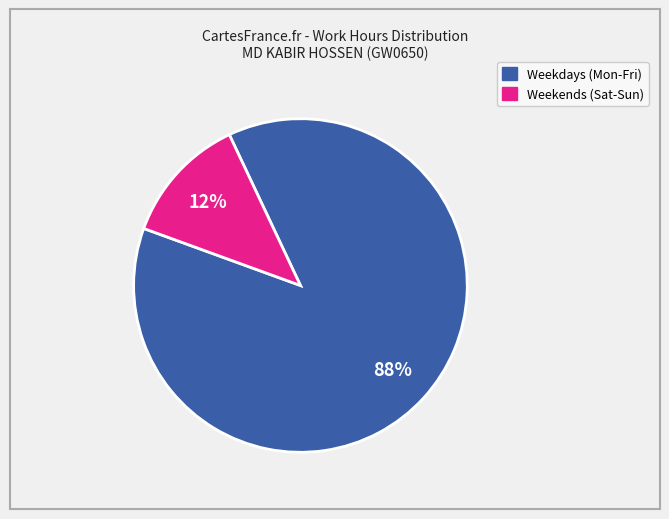

How many segments does this pie chart have?

2